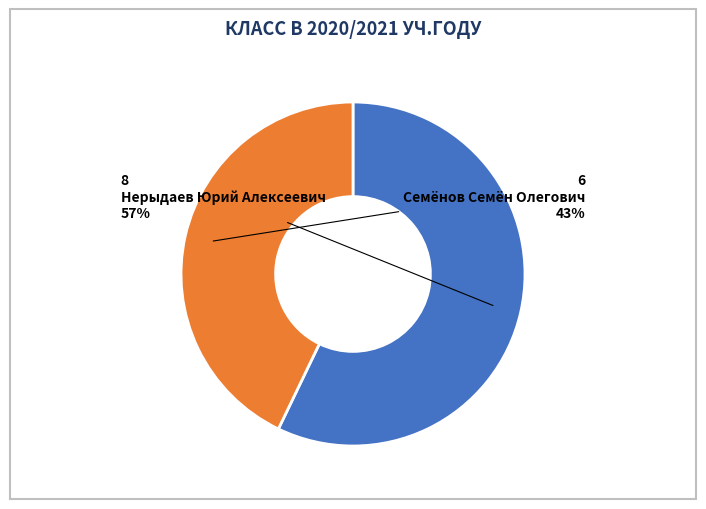

To the nearest percent, what is the difference between the Семёнов Семён Олегович and Нерыдаев Юрий Алексеевич slice percentages?

14%